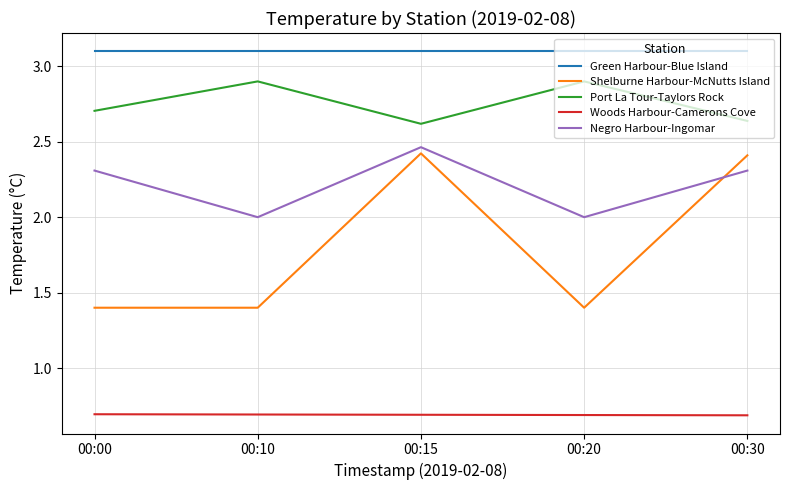

Is the value of Port La Tour-Taylors Rock at 00:10 greater than the value of Shelburne Harbour-McNutts Island at 00:00?

Yes